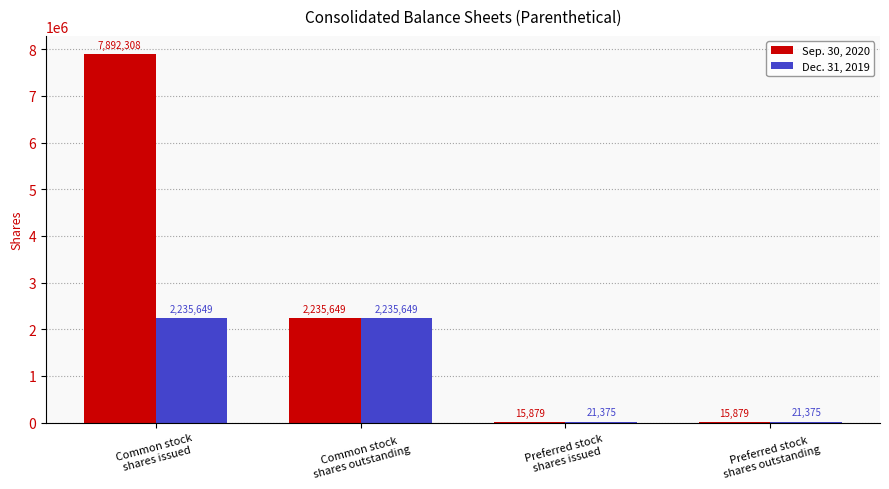

Reading right to left, extract all data points from this chart.

Sep. 30, 2020: 15879	15879	2235649	7892308
Dec. 31, 2019: 21375	21375	2235649	2235649